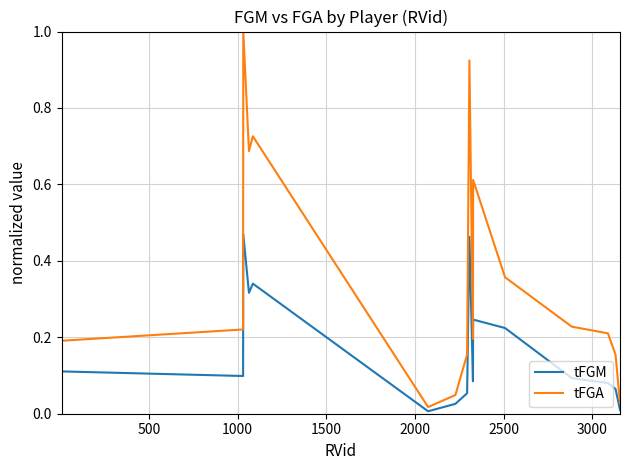

True or false: tFGM and tFGA cross at least once.

False